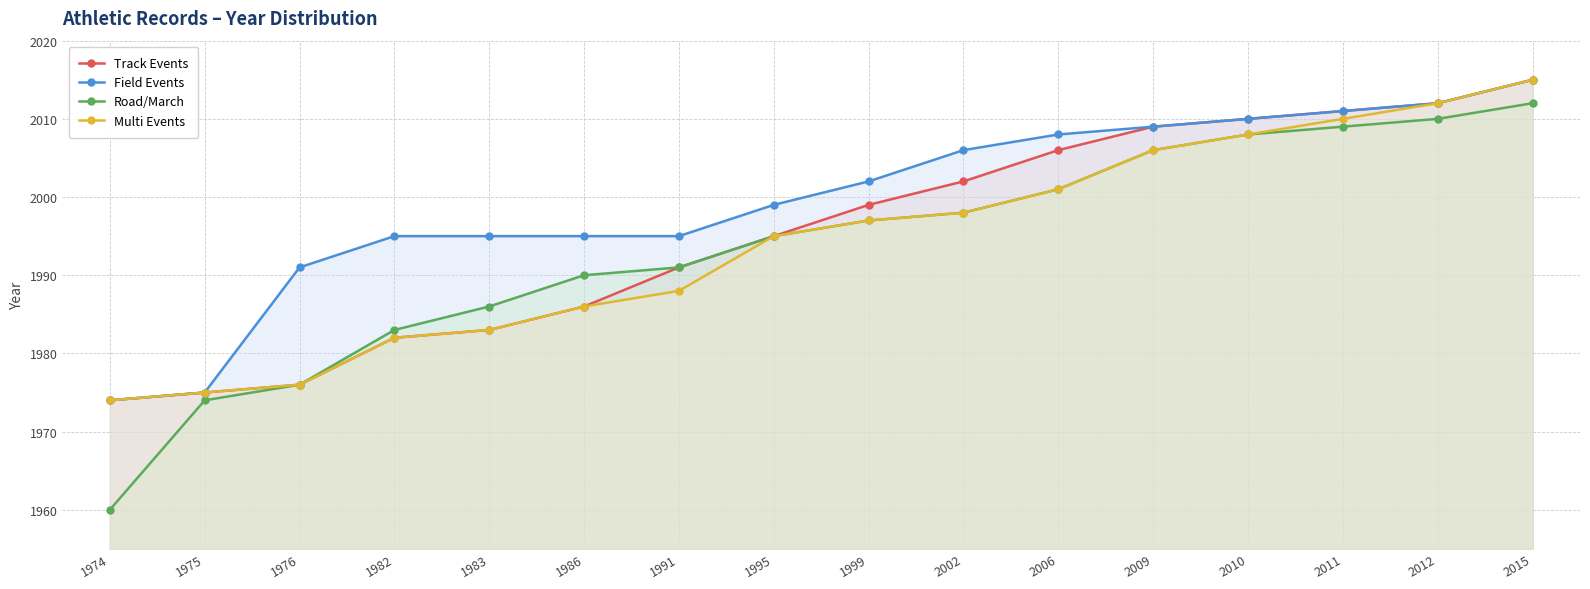

True or false: Field Events has more than 1 points higher than both neighbors.

False